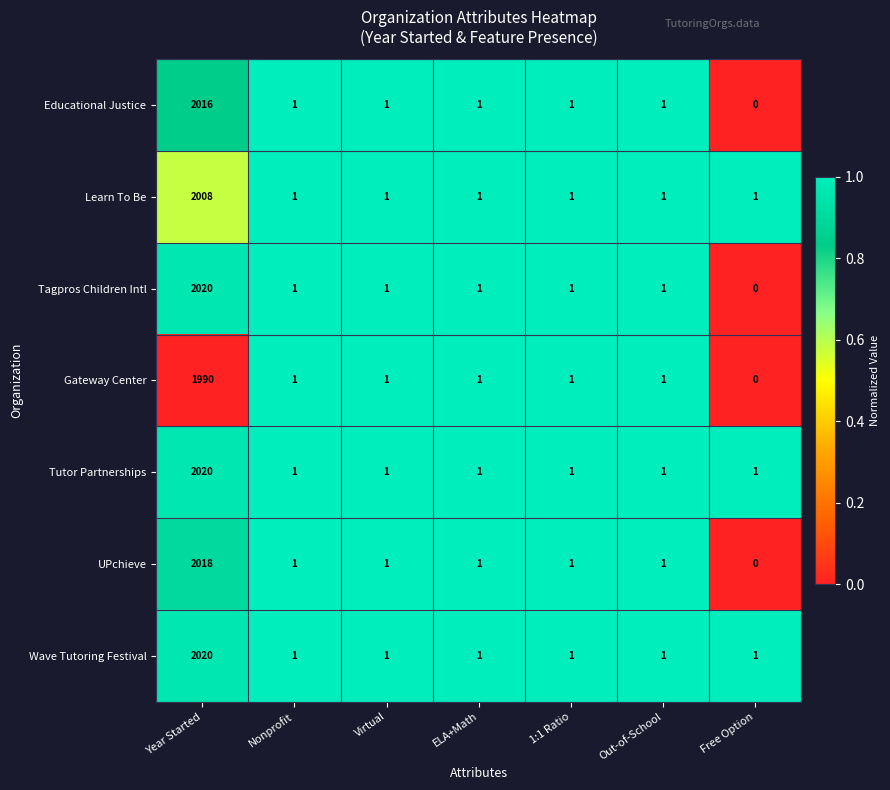

How many data points does each series have?

7